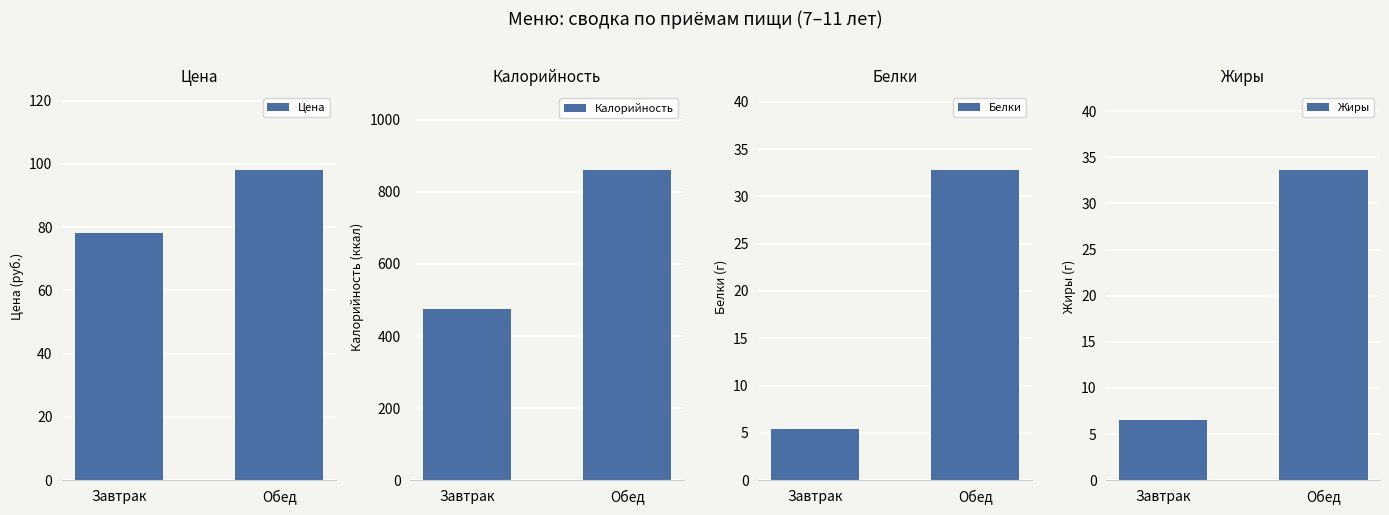

What is the label of the 2nd bar from the right?

Завтрак